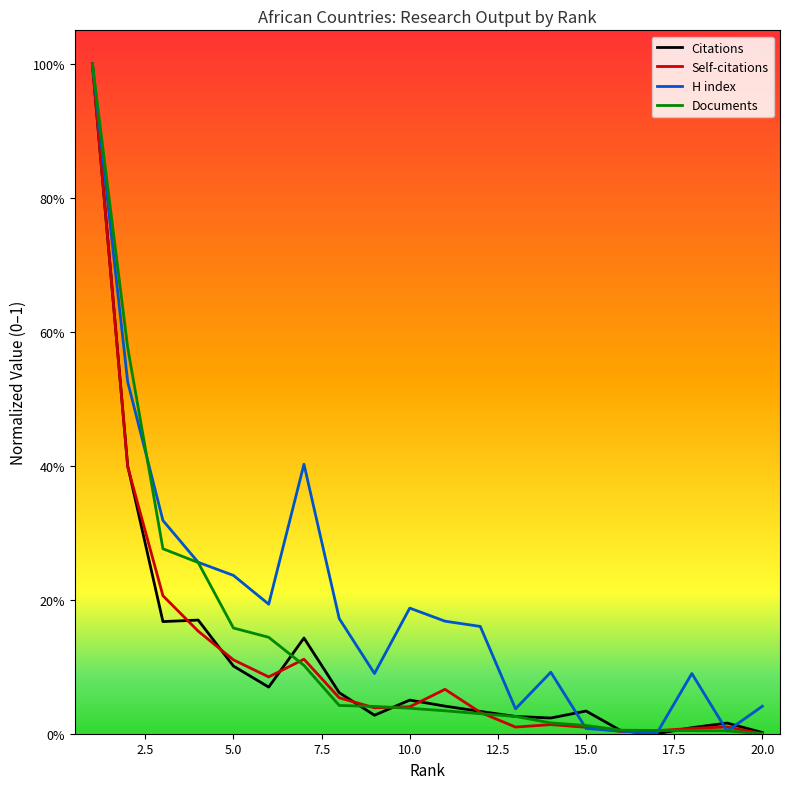

Is this an area chart (filled region under the line)?

No